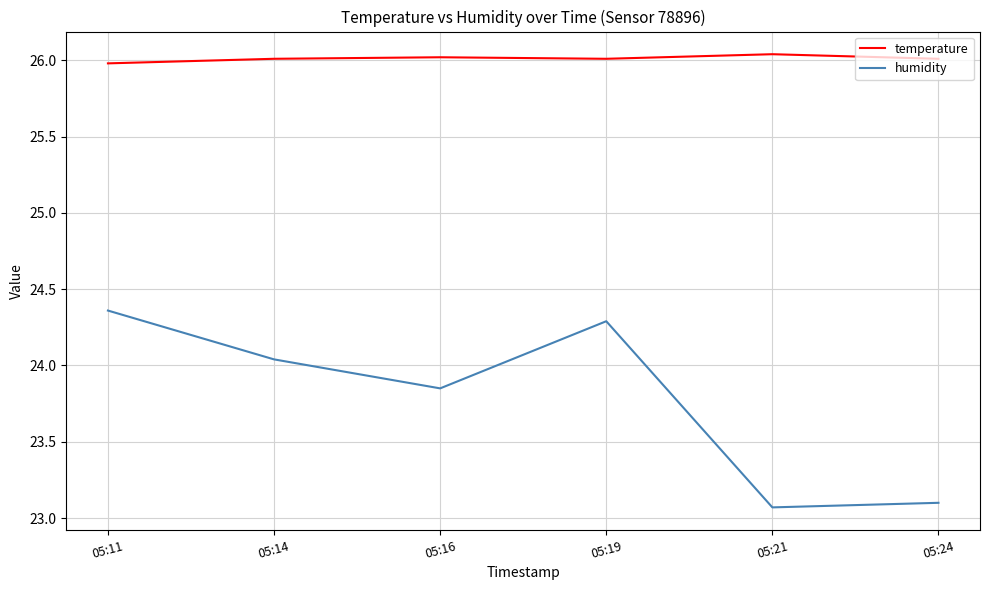

Which series changed the most between 05:14 and 05:24?

humidity